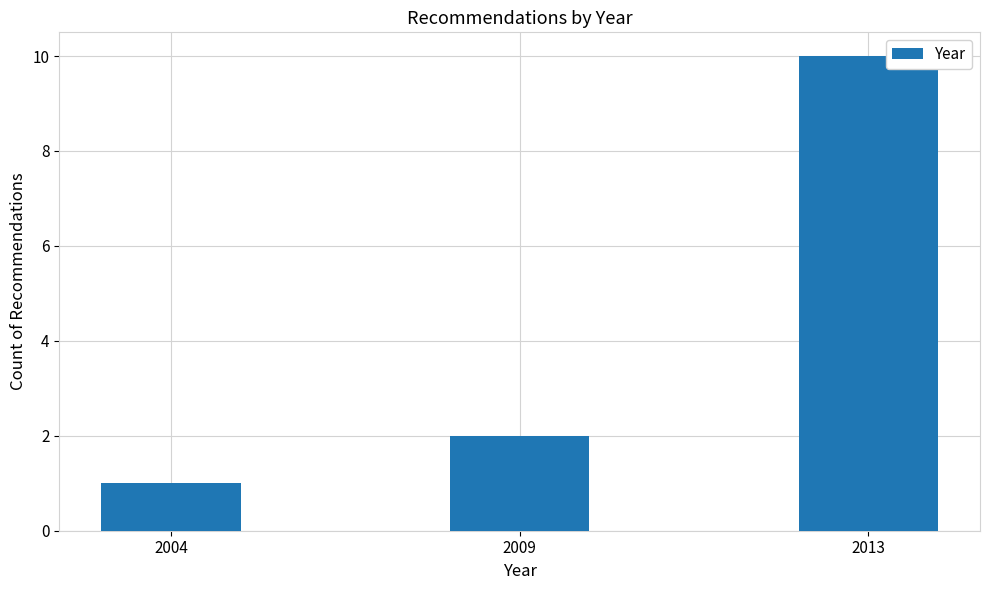

Which has a higher value, 2009 or 2004?

2009